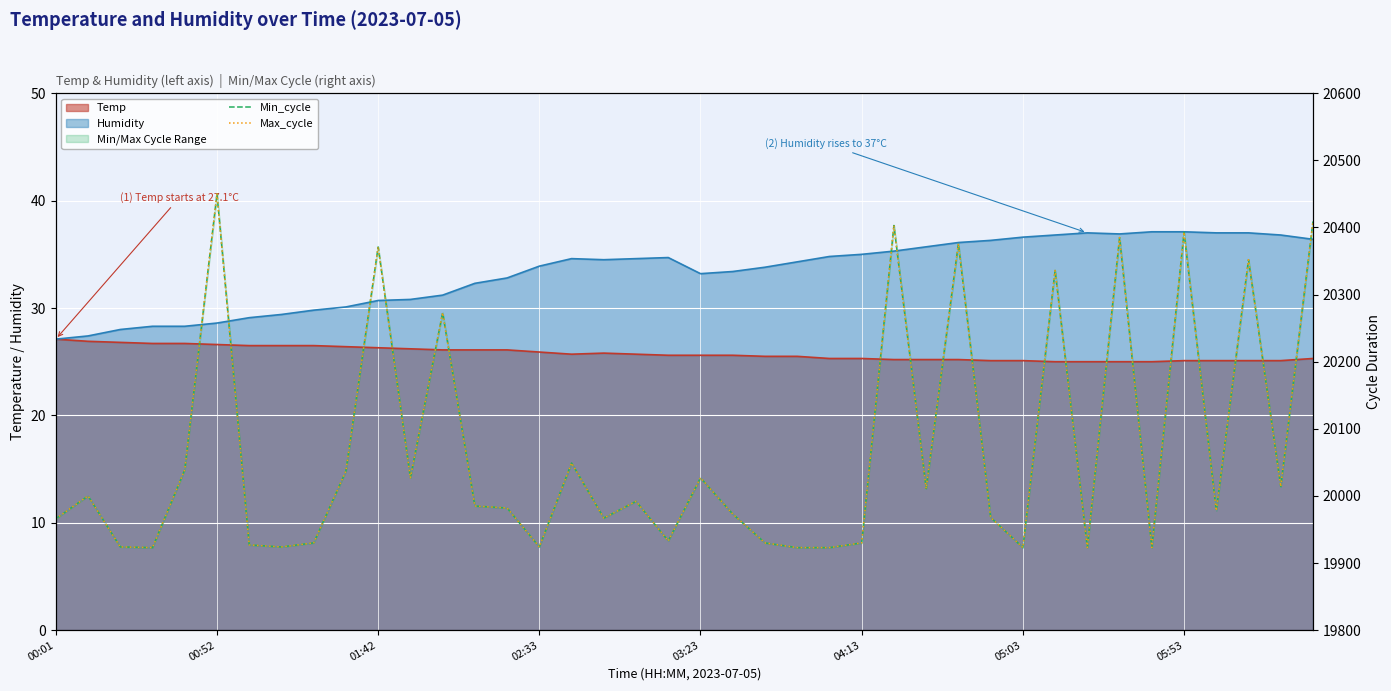

What is the difference between the Min_cycle values at 8 and 38?

84